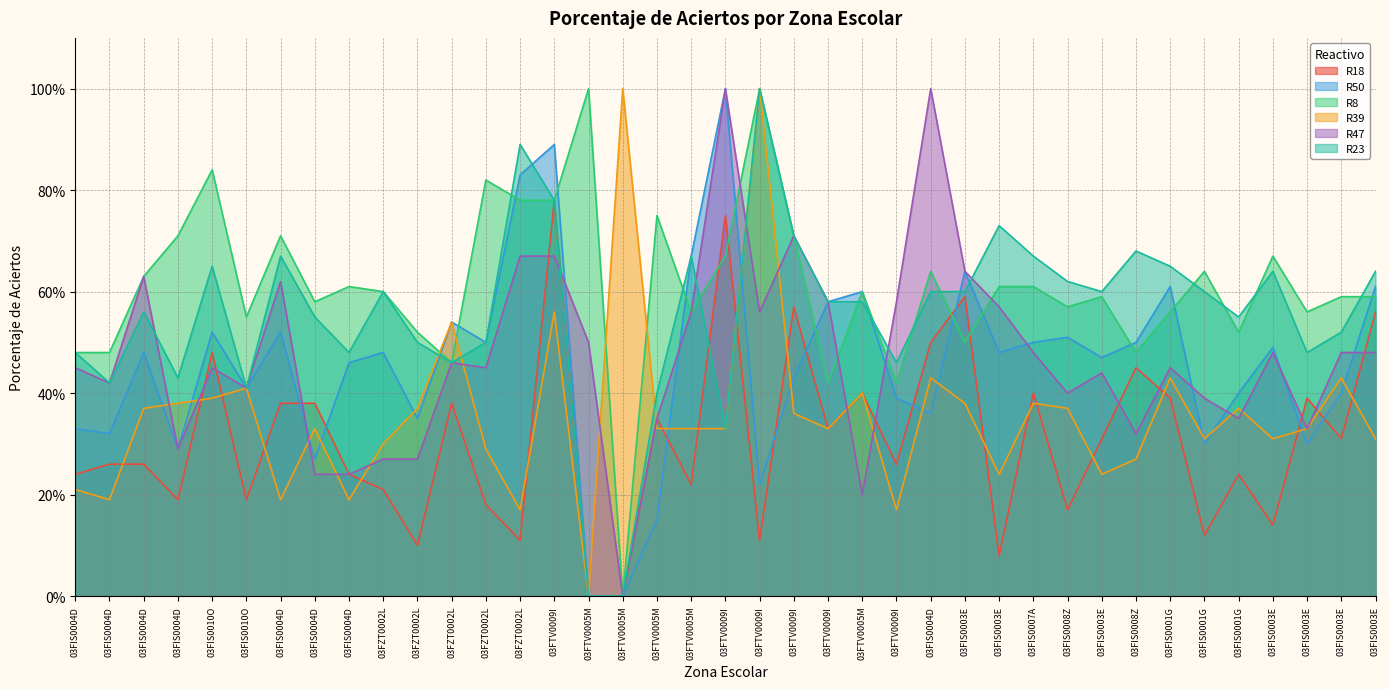

How many values in the R47 series exceed 45?

19